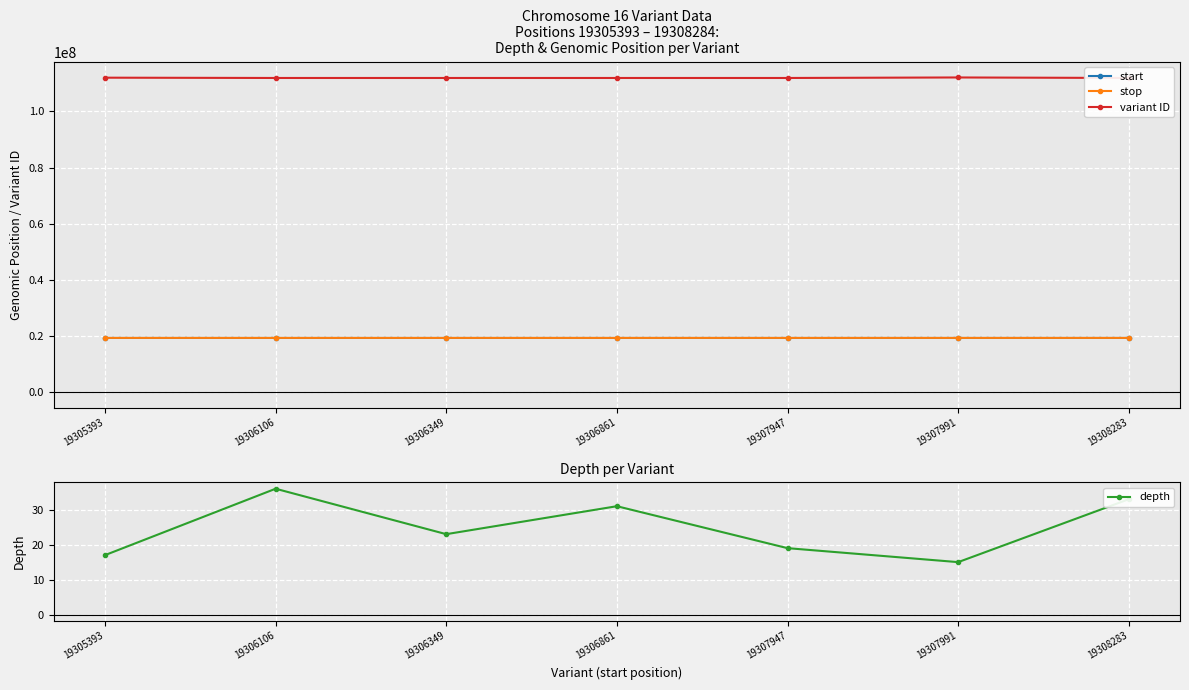

At how many categories does at least one series exceed 24385157?

7